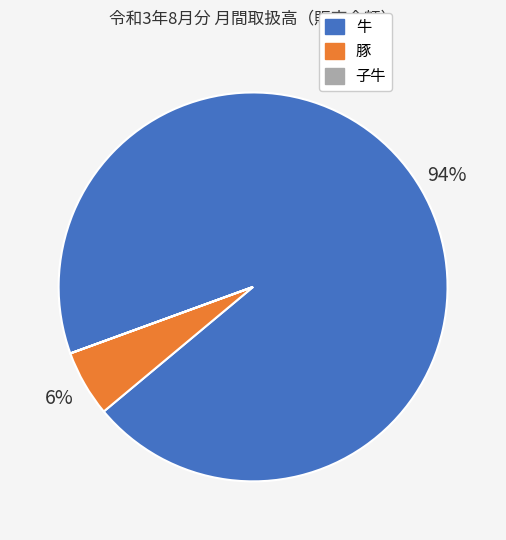

Which slice is the largest?

牛